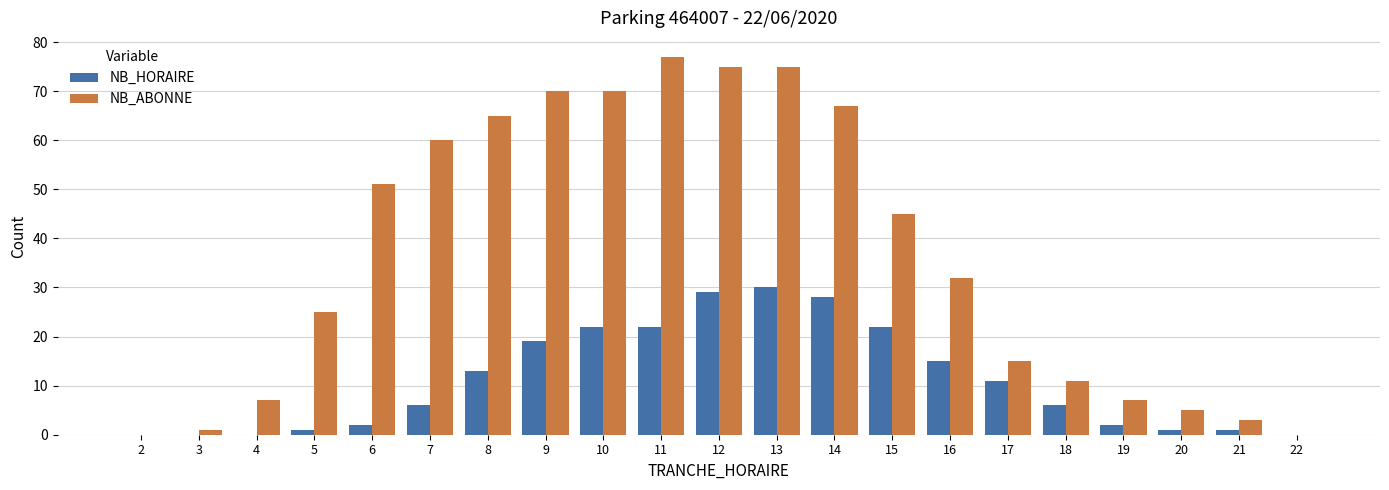

The value of NB_HORAIRE at 2 is -17. True or false?

False